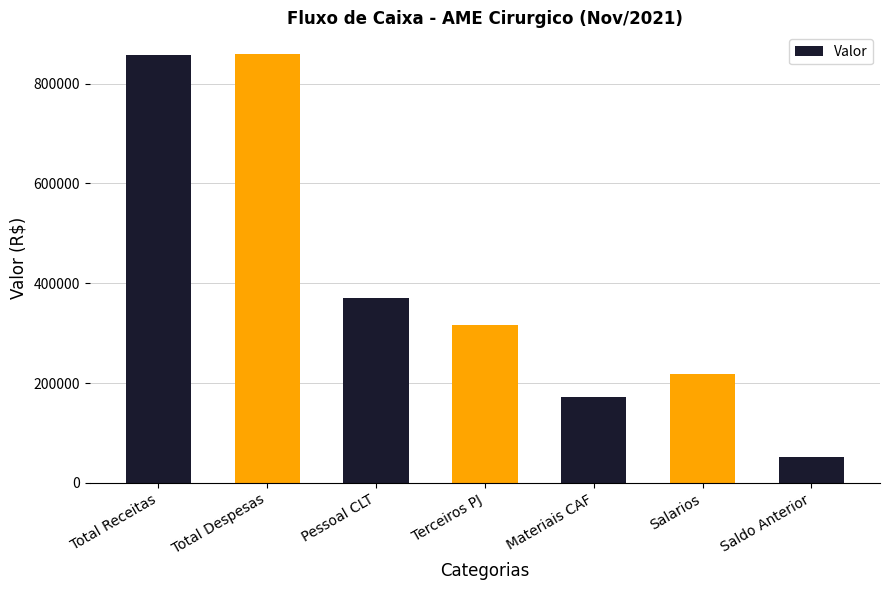

Between Saldo Anterior and Total Receitas, which is larger?

Total Receitas